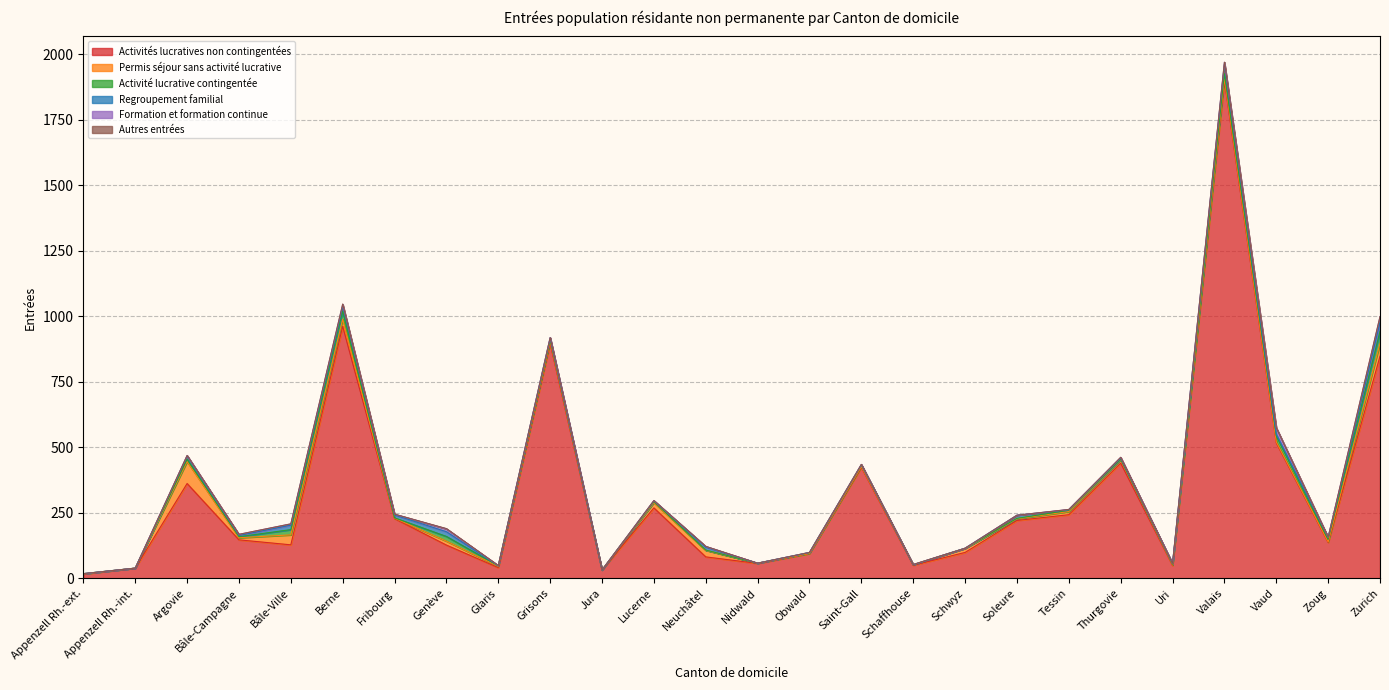

How many values in the Permis séjour sans activité lucrative series are below 8?

13